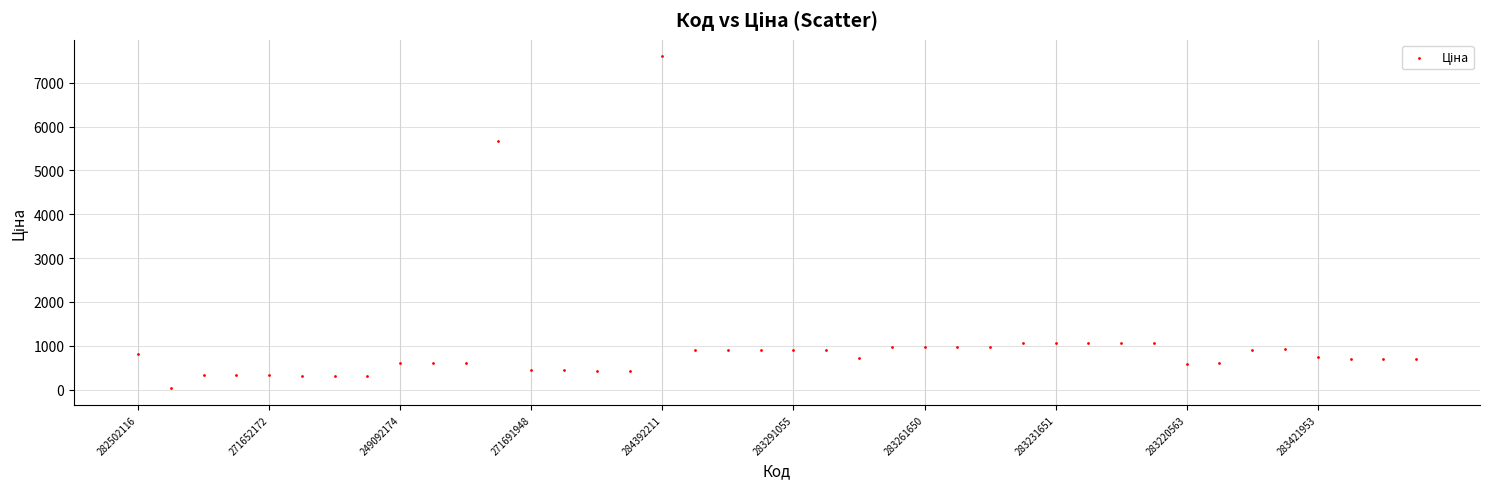

What is the range of Y values (max minus min)?

7564.5